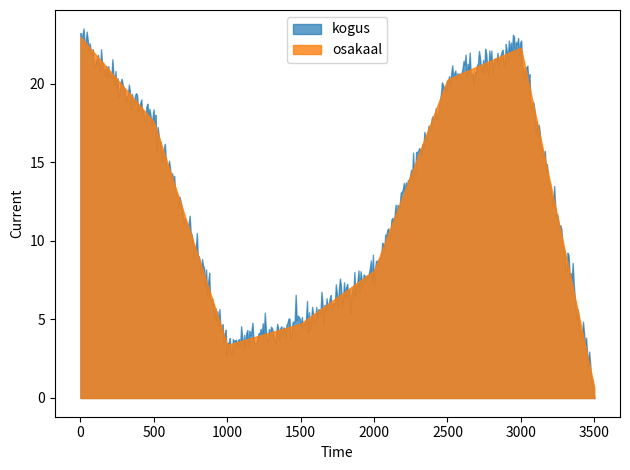

What is the difference between the maximum and minimum values in the osakaal series?

22.3